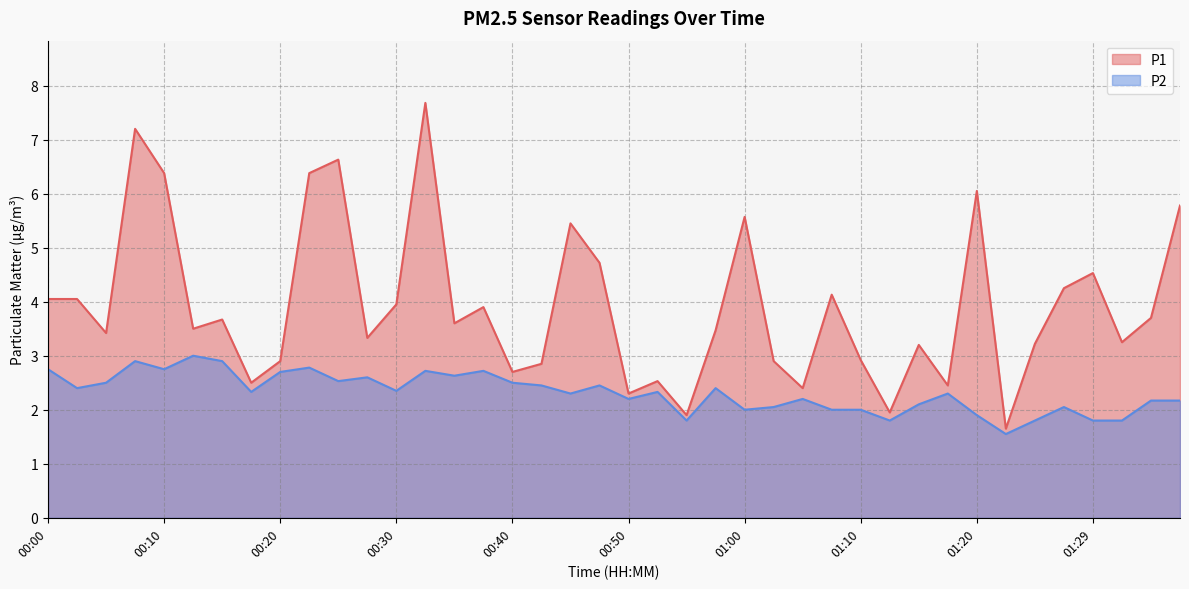

Rank the categories by P1 value from lowest to highest.

01:22, 00:55, 01:12, 00:50, 01:05, 01:17, 00:18, 00:52, 00:40, 00:43, 00:20, 01:02, 01:10, 01:15, 01:25, 01:32, 00:28, 00:05, 00:57, 00:13, 00:35, 00:15, 01:34, 00:38, 00:30, 00:00, 00:03, 01:07, 01:27, 01:29, 00:47, 00:45, 01:00, 01:37, 01:20, 00:10, 00:23, 00:25, 00:08, 00:33